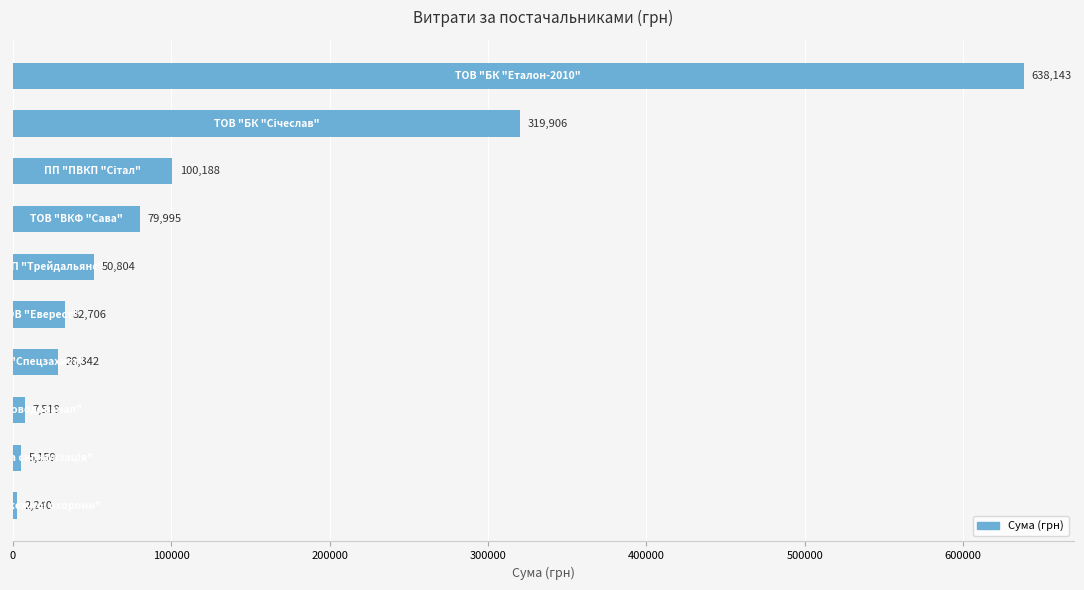

What is the smallest value displayed?

2240.0